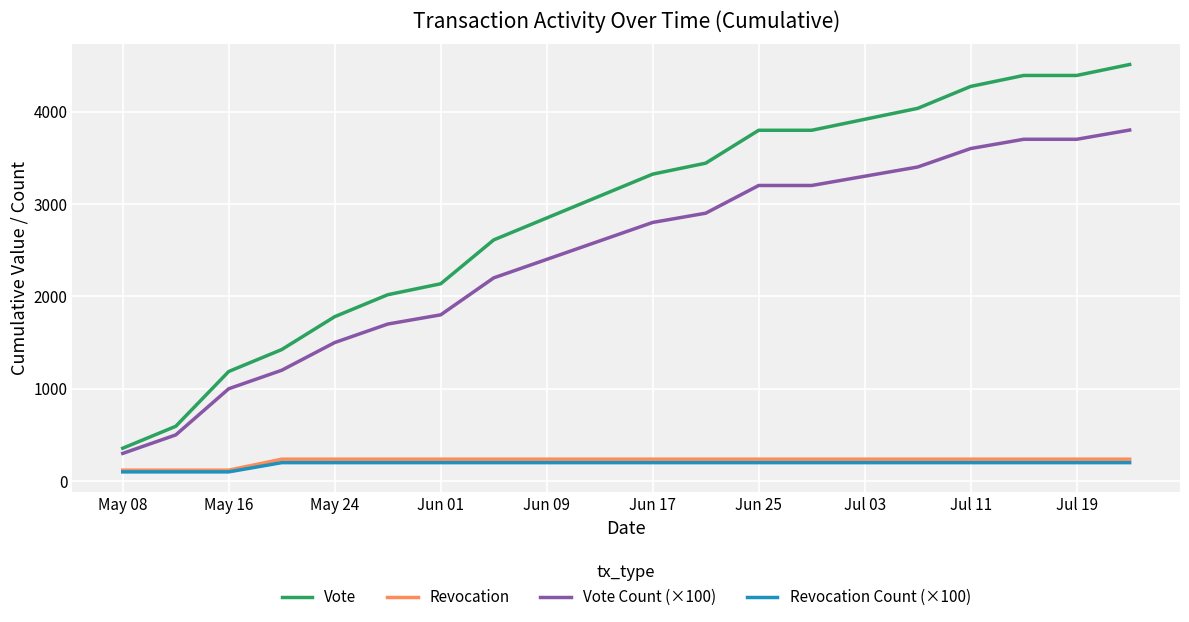

Which series has the largest total across all categories?

Vote